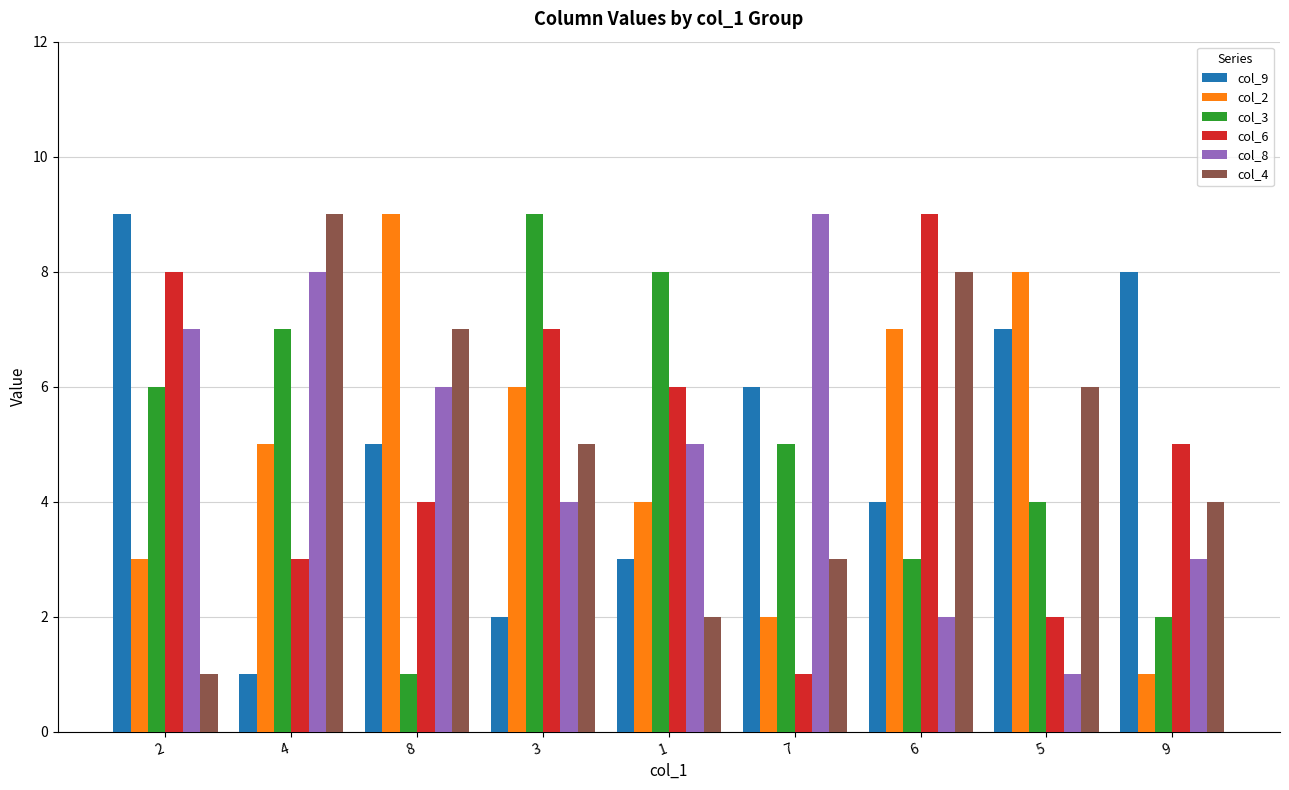

Rank the categories by col_4 value from highest to lowest.

4, 6, 8, 5, 3, 9, 7, 1, 2